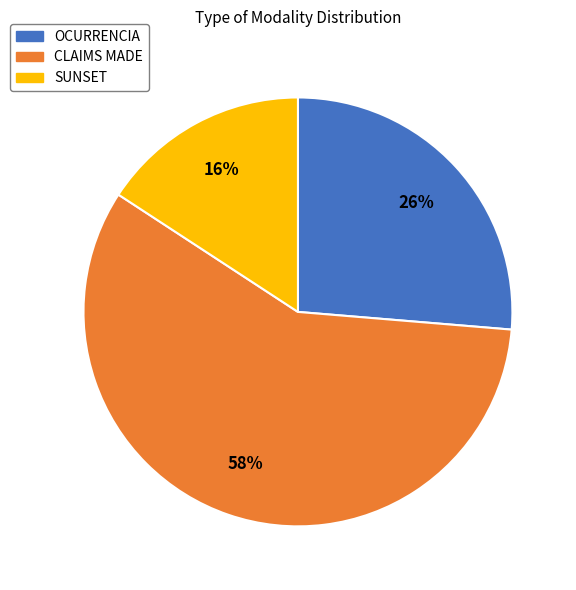

Do SUNSET and CLAIMS MADE together represent more than half of the pie?

Yes